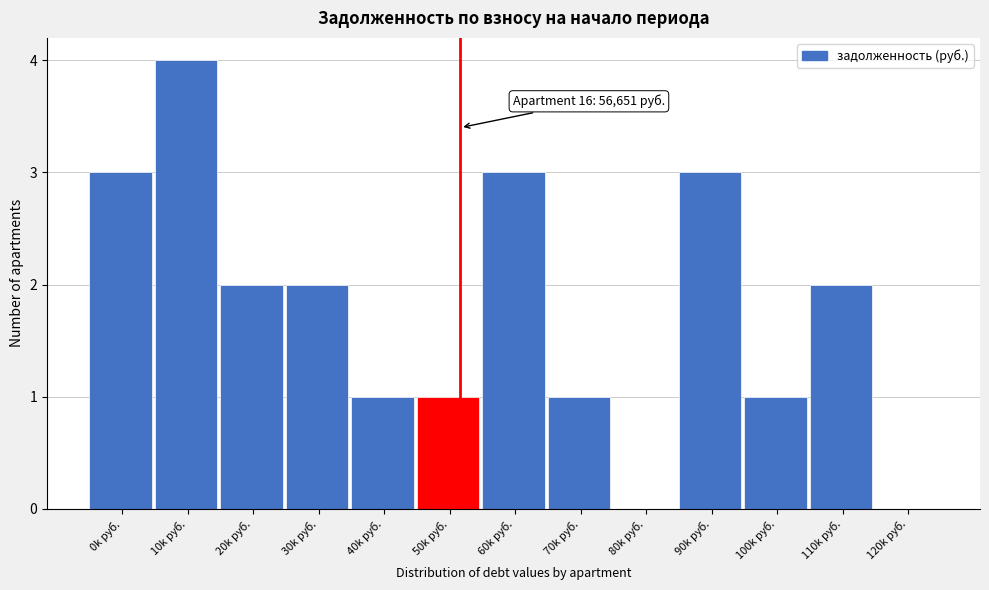

Reading left to right, list all the values displayed in this chart.

0k руб.=3	10k руб.=4	20k руб.=2	30k руб.=2	40k руб.=1	50k руб.=1	60k руб.=3	70k руб.=1	80k руб.=0	90k руб.=3	100k руб.=1	110k руб.=2	120k руб.=0